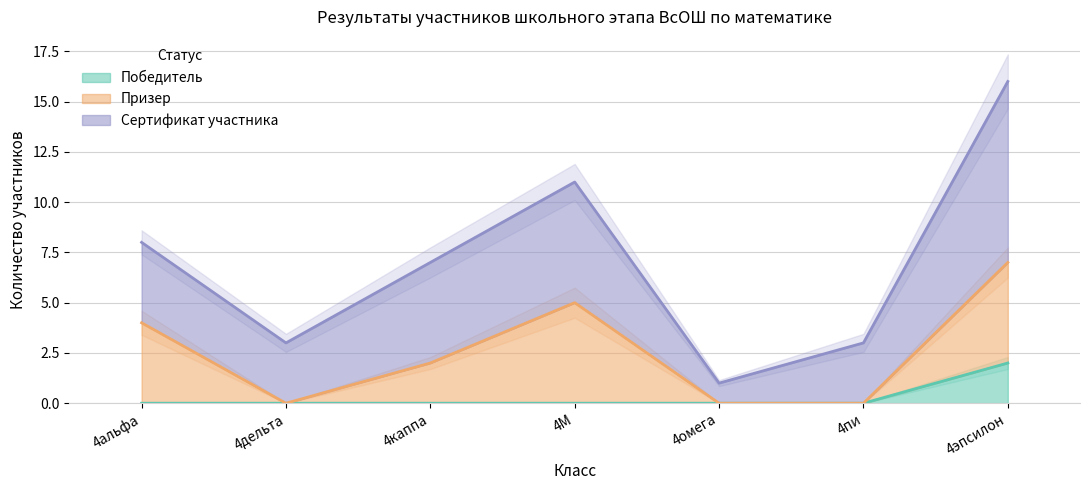

Which series changed the most between 4М and 4эпсилон?

Сертификат участника